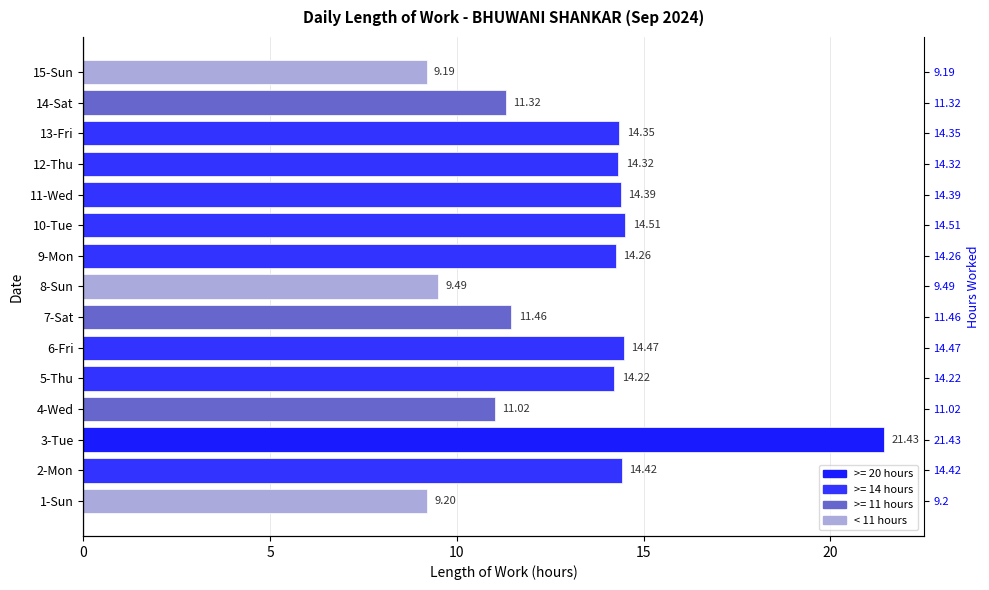

Is it true that the value at 10-Tue is 3.7?

False